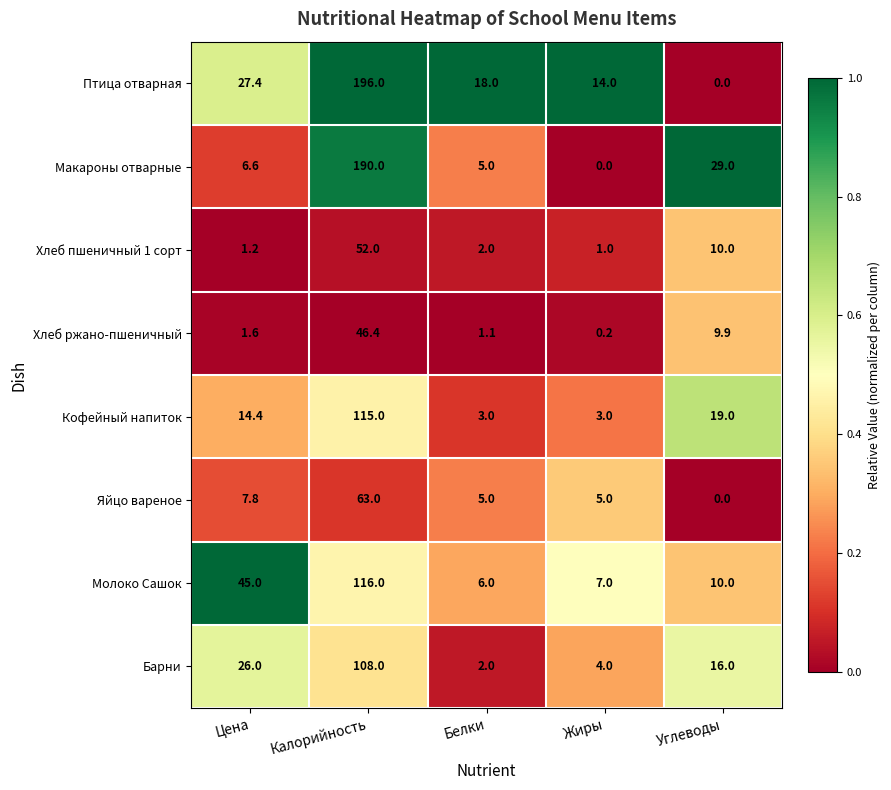

At Калорийность, list the series in order from largest to smallest.

Птица отварная, Макароны отварные, Молоко Сашок, Кофейный напиток, Барни, Яйцо вареное, Хлеб пшеничный 1 сорт, Хлеб ржано-пшеничный